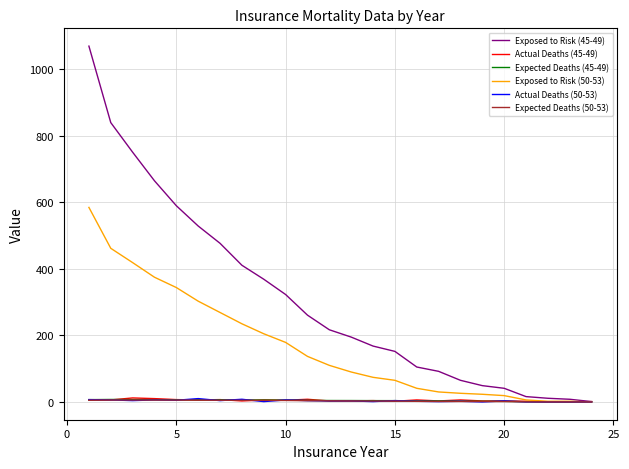

Which series has the largest total across all categories?

Exposed to Risk (45-49)